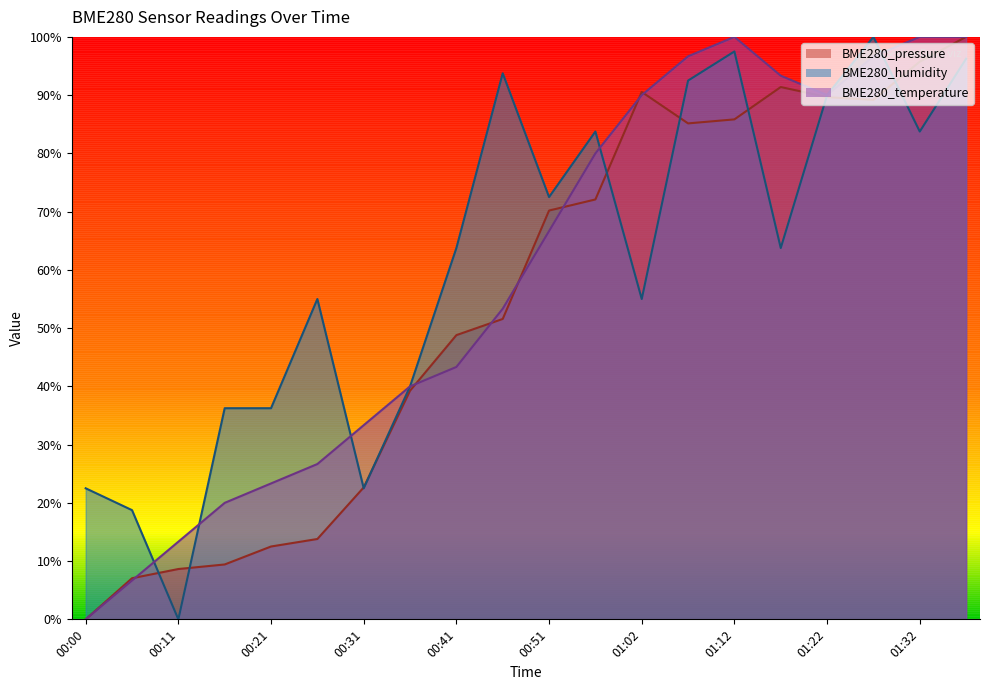

What is the spread (max minus min) of values at 00:46?

42.2